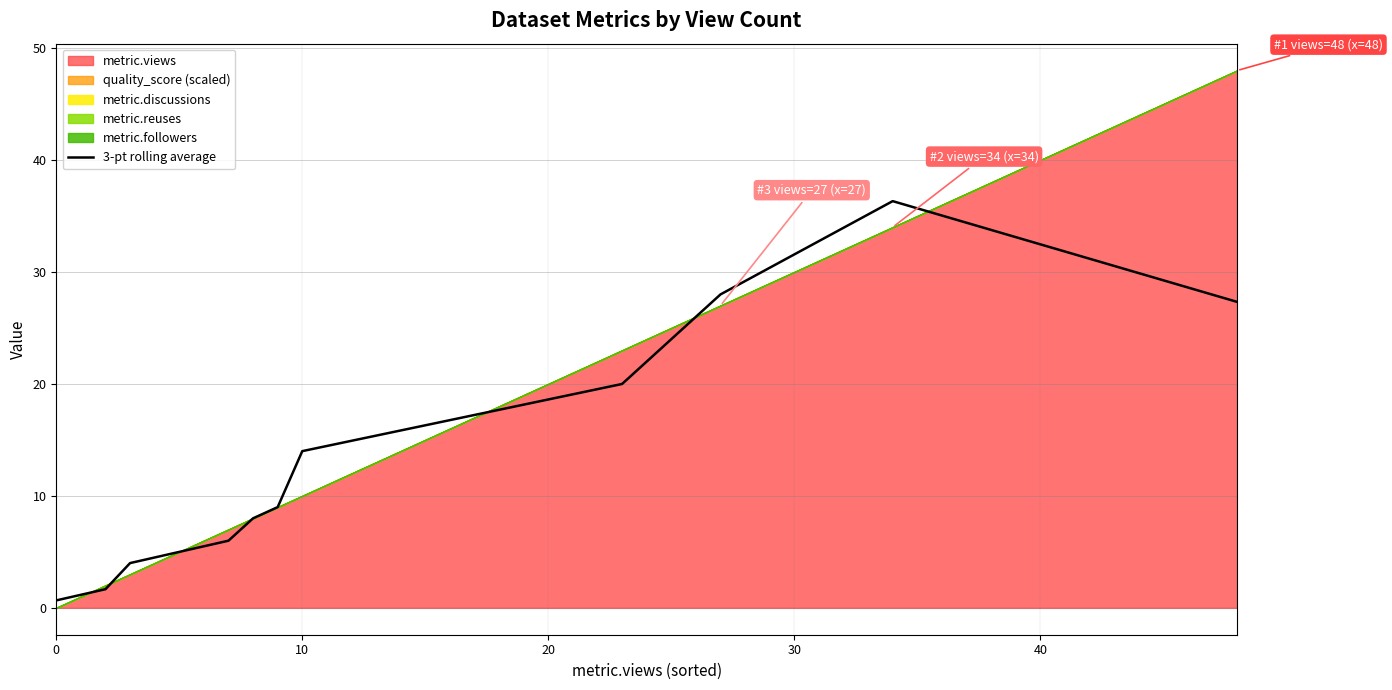

What is the maximum value for 3-pt rolling average?

36.3